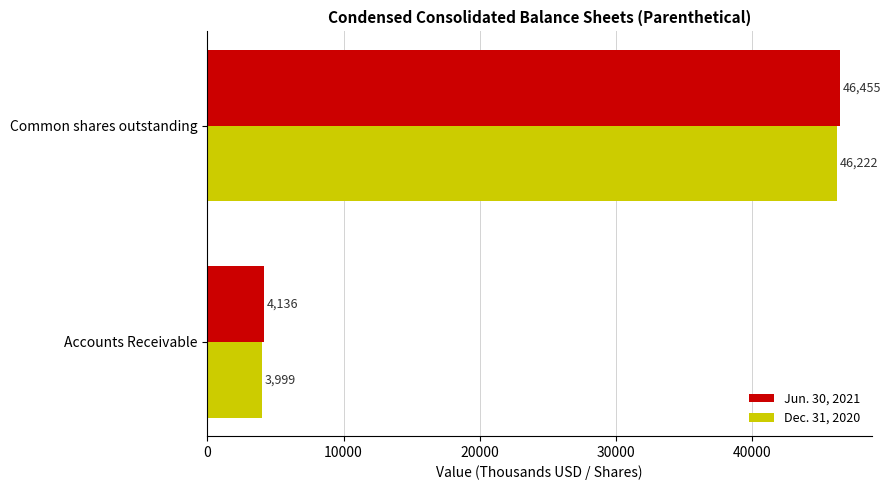

What is the average value of the Jun. 30, 2021 series?

25296